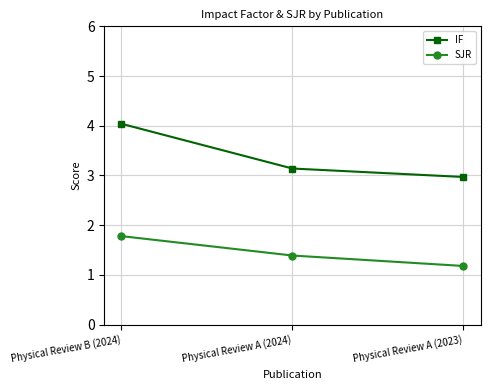

How many values in the IF series exceed 3?

2